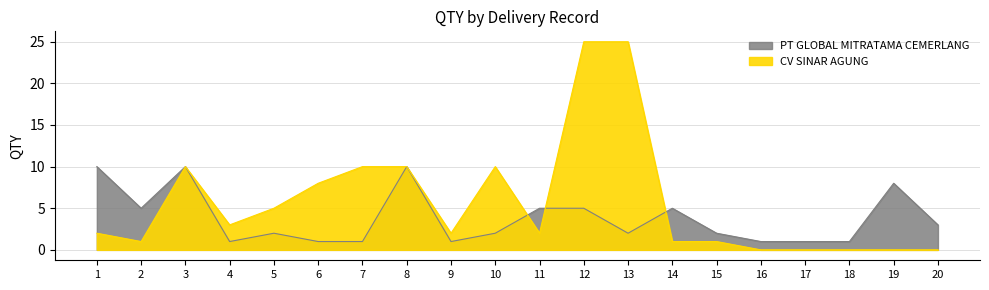

Rank the categories by value from highest to lowest.

1, 3, 8, 19, 2, 11, 12, 14, 20, 5, 10, 13, 15, 4, 6, 7, 9, 16, 17, 18